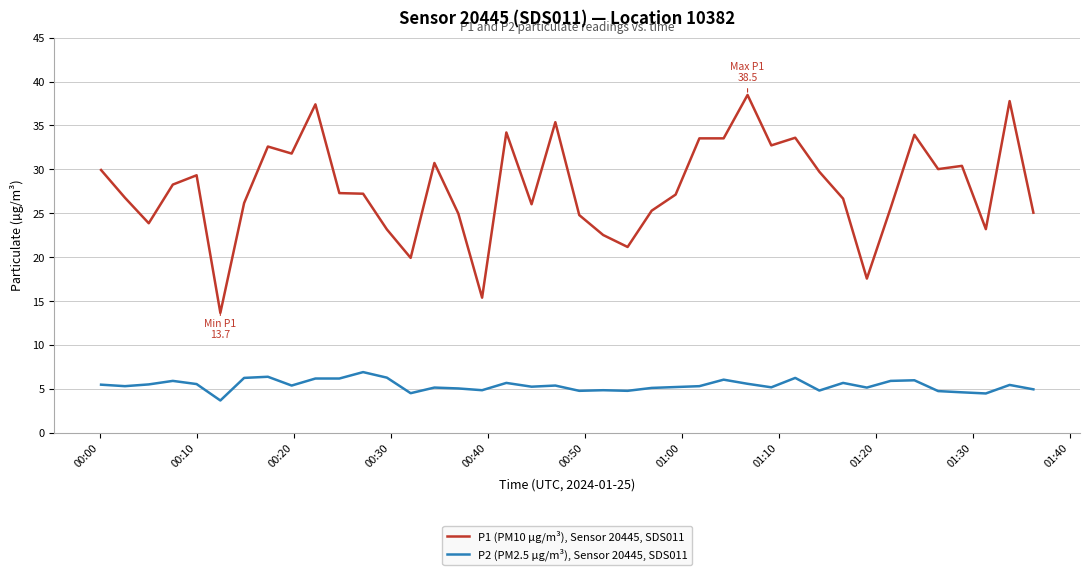

What is the difference between the maximum and minimum values in the P1 (PM10 µg/m³), Sensor 20445, SDS011 series?

24.8